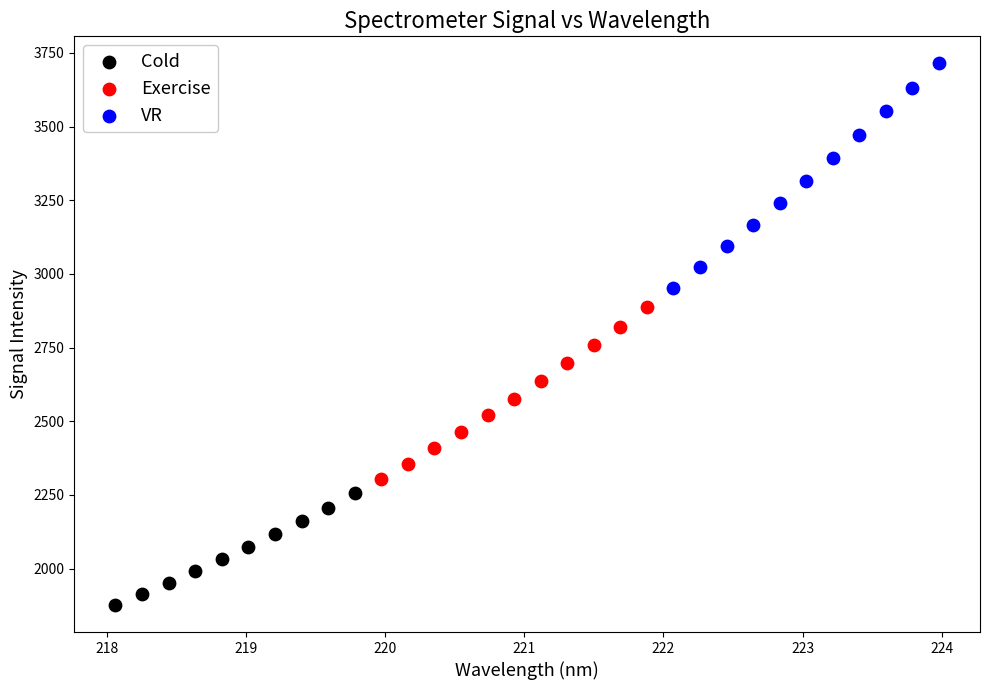

Which series has the widest spread of Y values?

VR